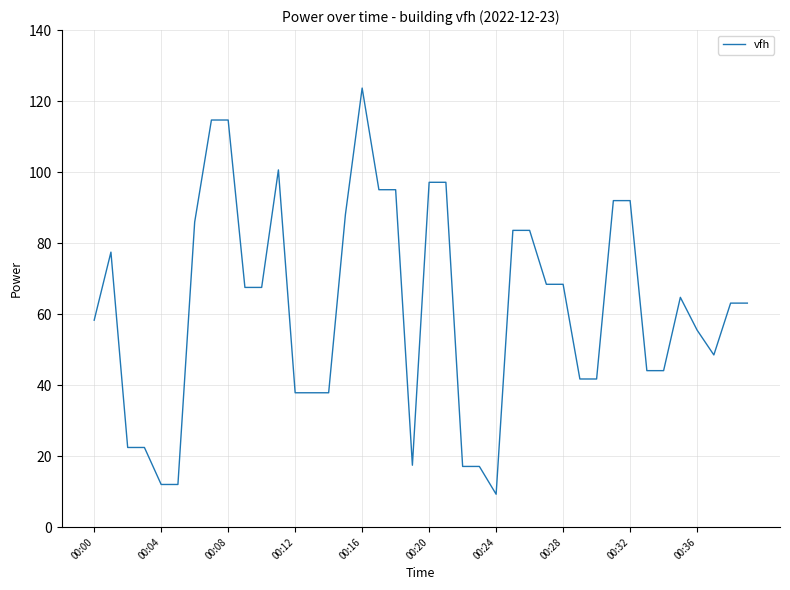

What is the difference between the maximum and minimum values?

114.4